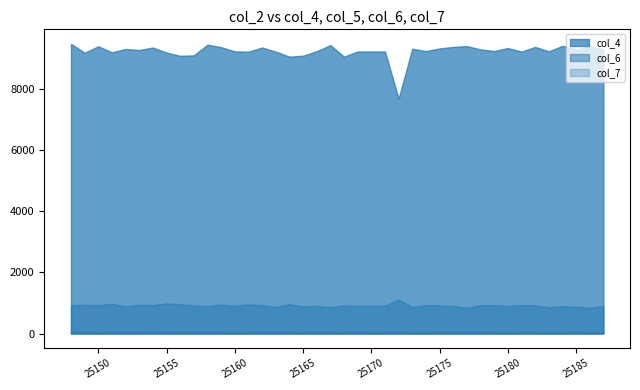

Which series has the largest total across all categories?

col_4